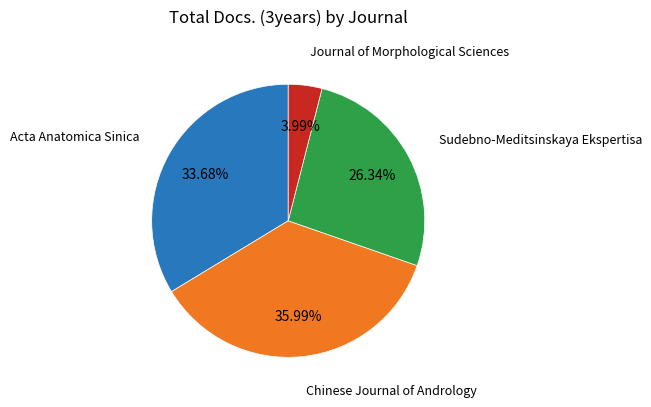

Is there any slice that represents more than half of the pie?

No